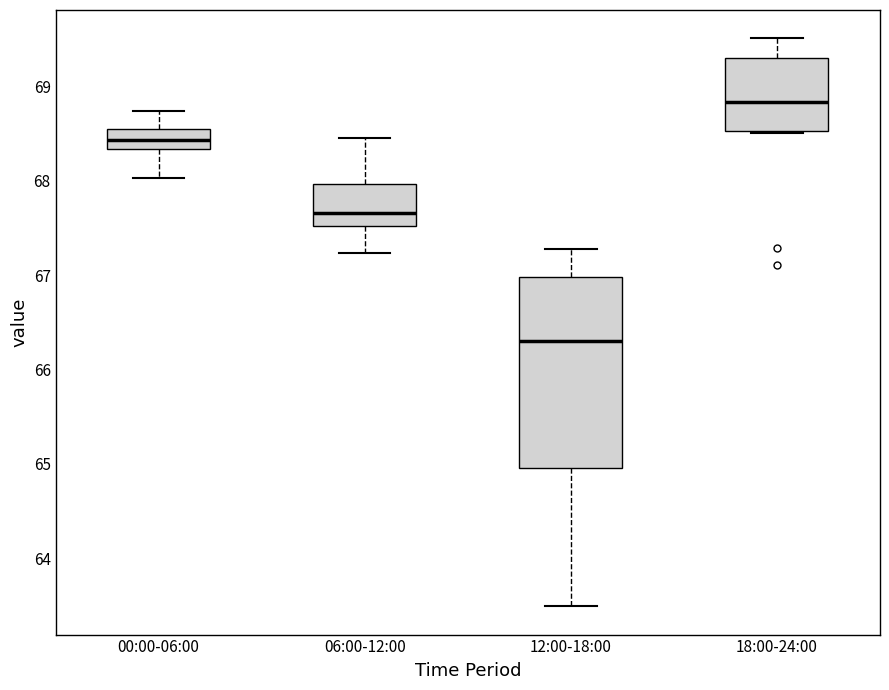

Reading left to right, read every box against the y-axis: the position of its median line, the range the box covers, and the ends of its whiskers. The values are not printed on the chart, so give them approximately, as read against the axis.

00:00-06:00: median 68.4, box 68.3 to 68.6, whiskers 68.0 to 68.7
06:00-12:00: median 67.7, box 67.5 to 68.0, whiskers 67.2 to 68.5
12:00-18:00: median 66.3, box 65.0 to 67.0, whiskers 63.5 to 67.3
18:00-24:00: median 68.8, box 68.5 to 69.3, whiskers 68.5 to 69.5